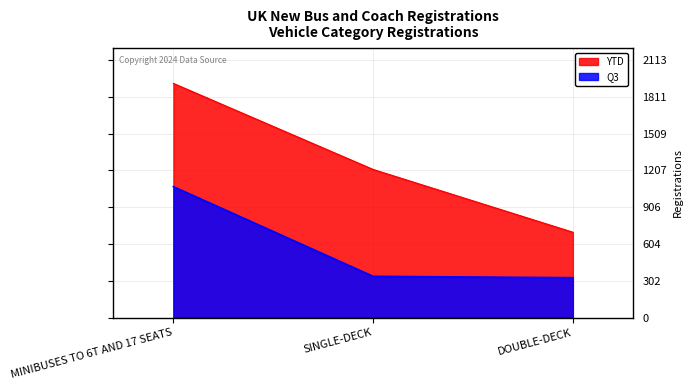

Is it true that Q3 equals 327 at DOUBLE-DECK?

True